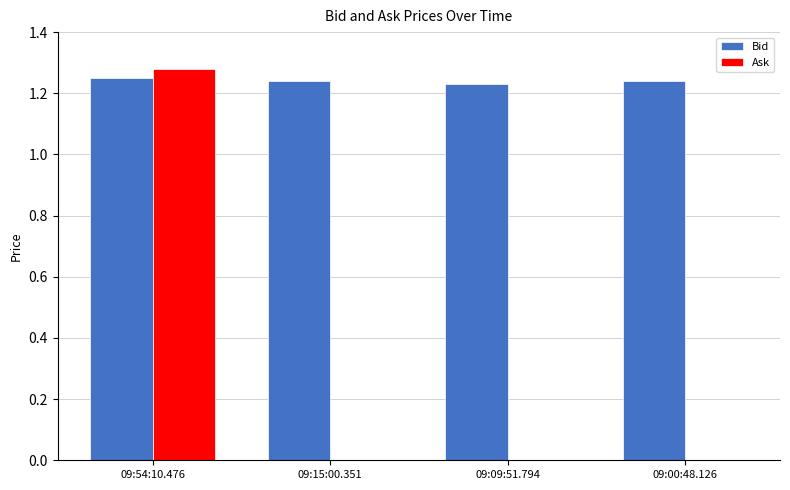

Which series has the largest total across all categories?

Bid